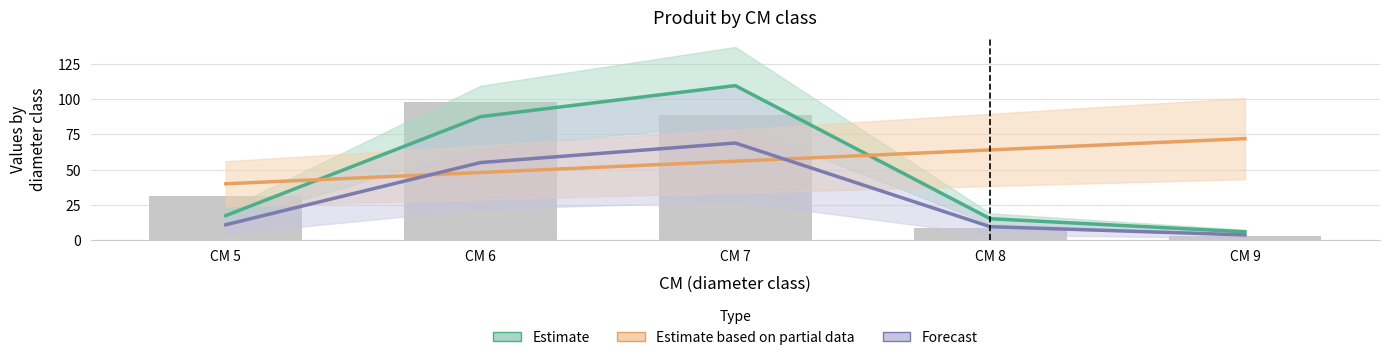

At which label is Estimate based on partial data closest to 56?

CM 7